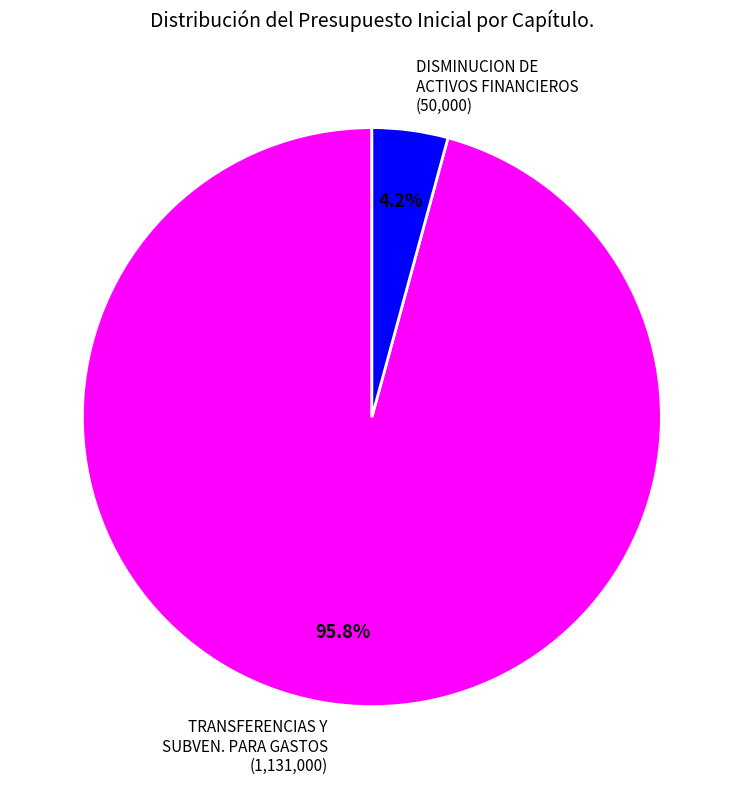

Count the number of slices in the pie.

2